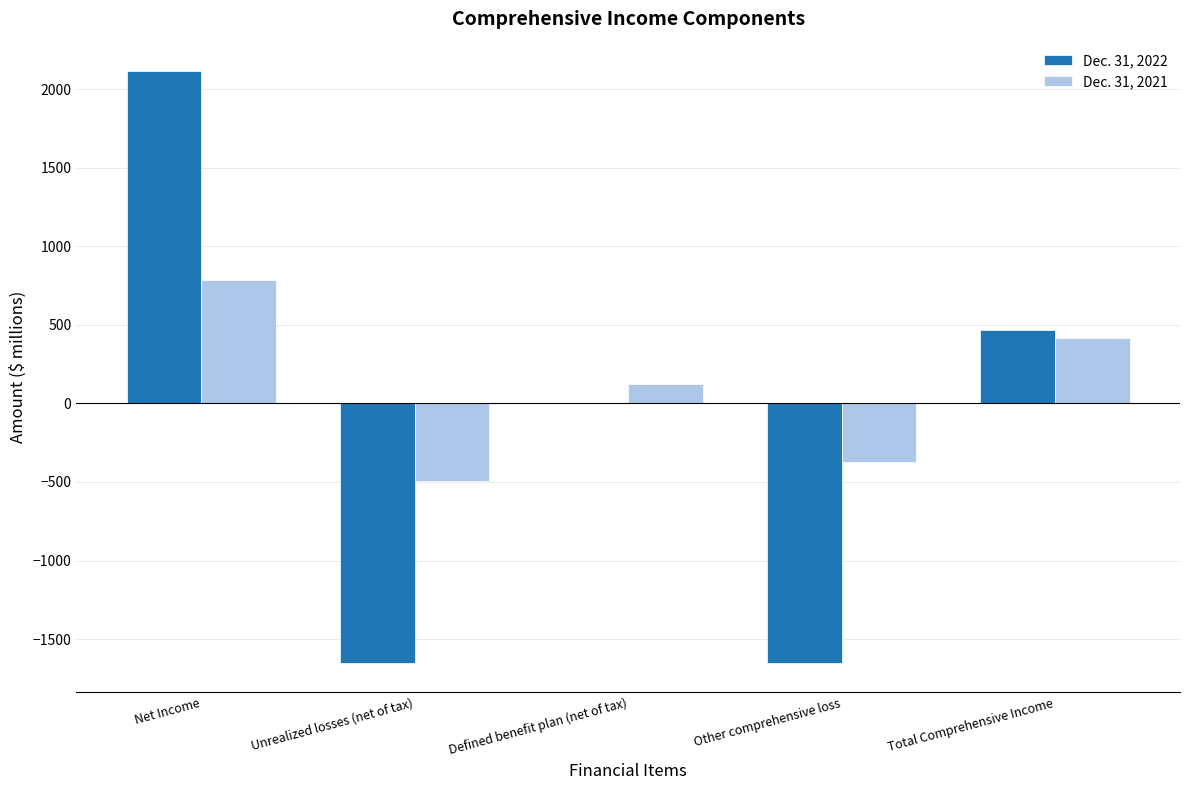

Reading left to right, list all the values displayed in this chart.

Dec. 31, 2022: 2114	-1650	0	-1650	464
Dec. 31, 2021: 785	-493	122	-371	414